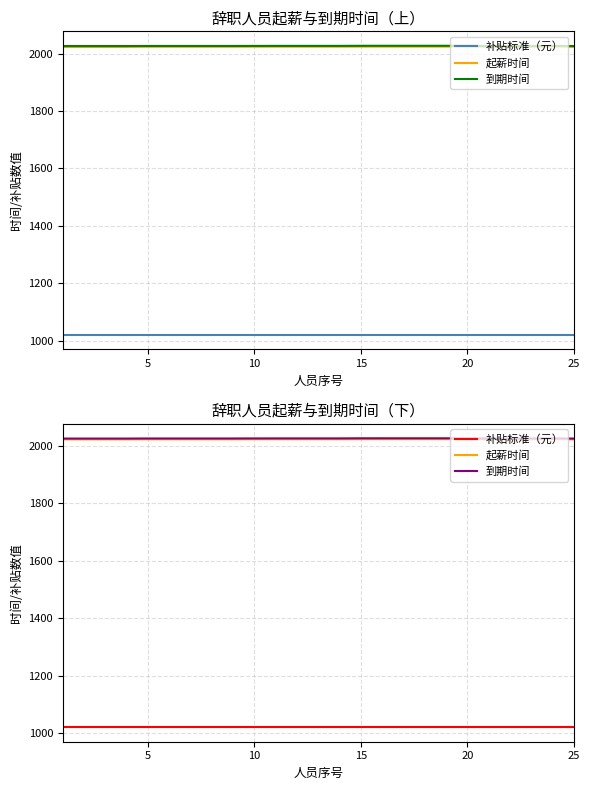

Which series has the widest spread of values?

起薪时间